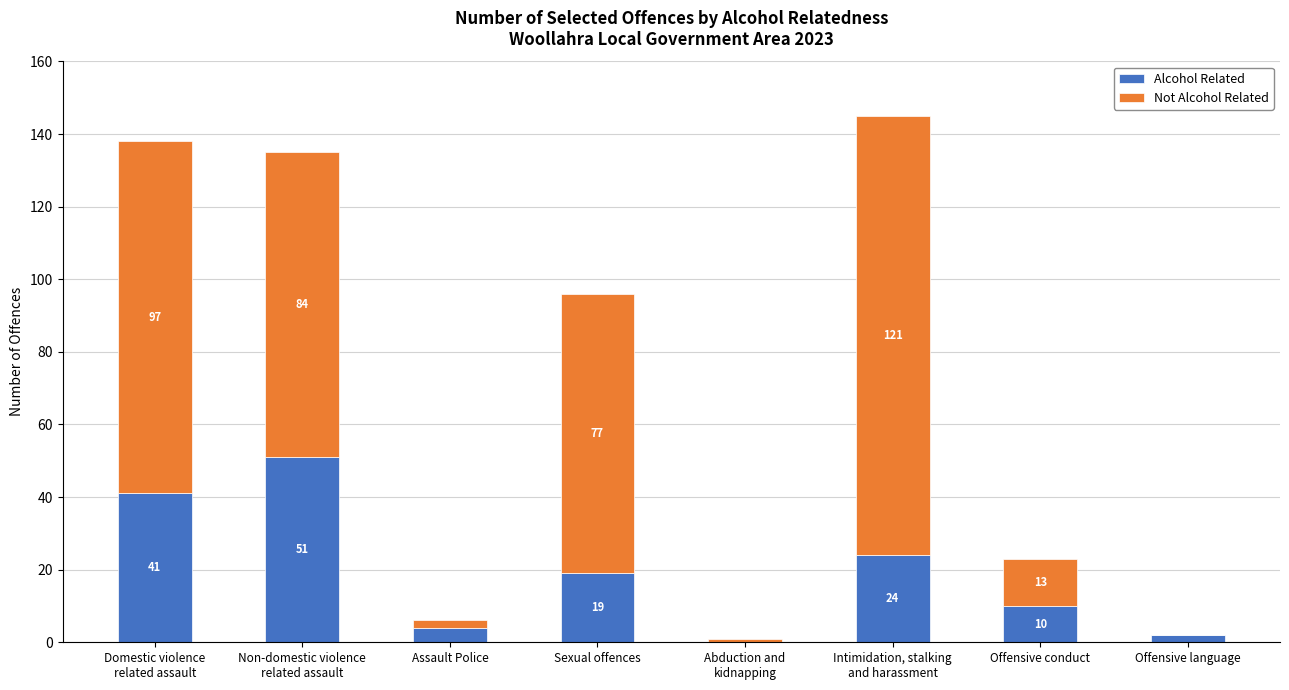

Are the bars grouped side by side (vs. stacked)?

No